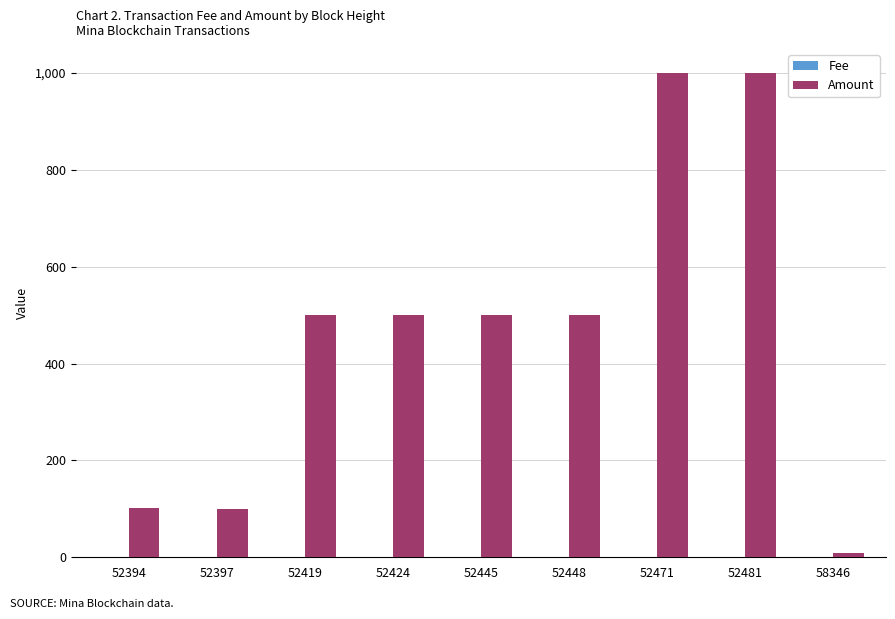

The value of Amount at 52397 is 99.9. True or false?

True